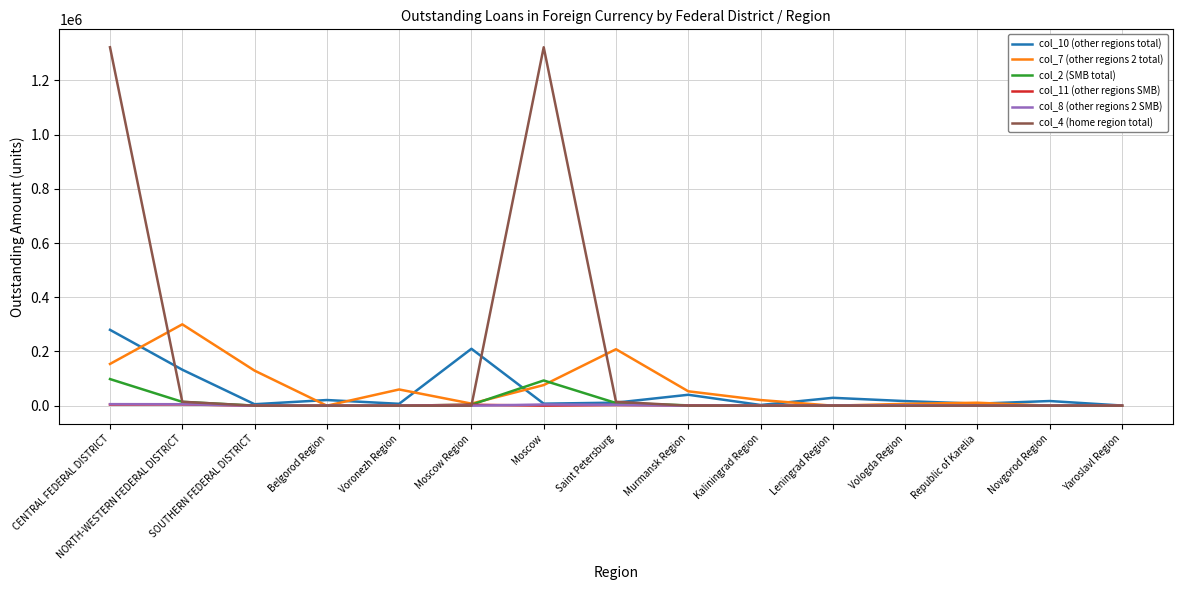

What position from the left is CENTRAL FEDERAL DISTRICT?

1